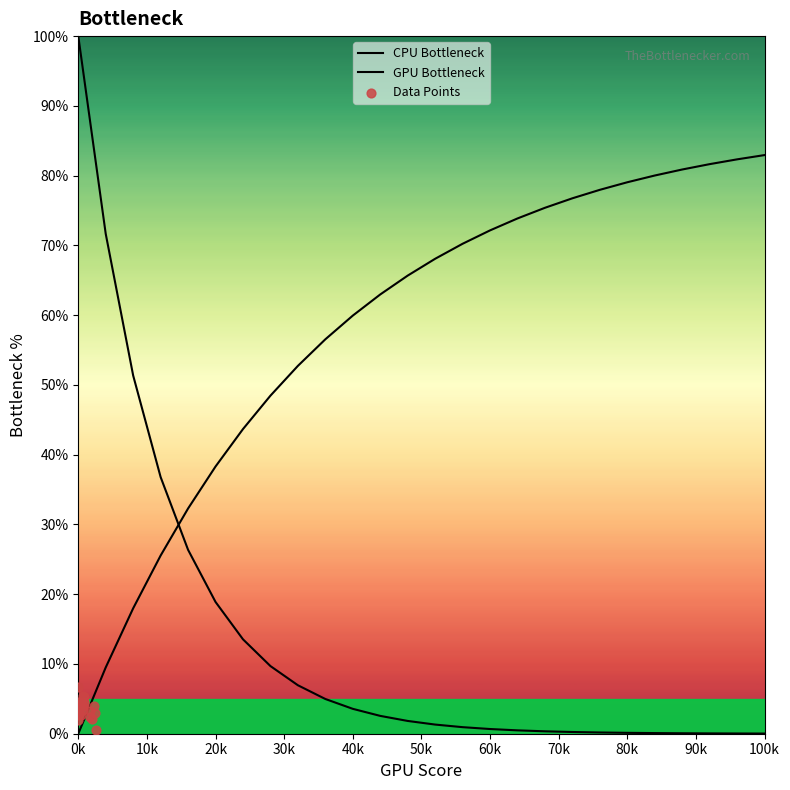

Is the value of GPU Bottleneck at 30k greater than the value of CPU Bottleneck at 11?

Yes